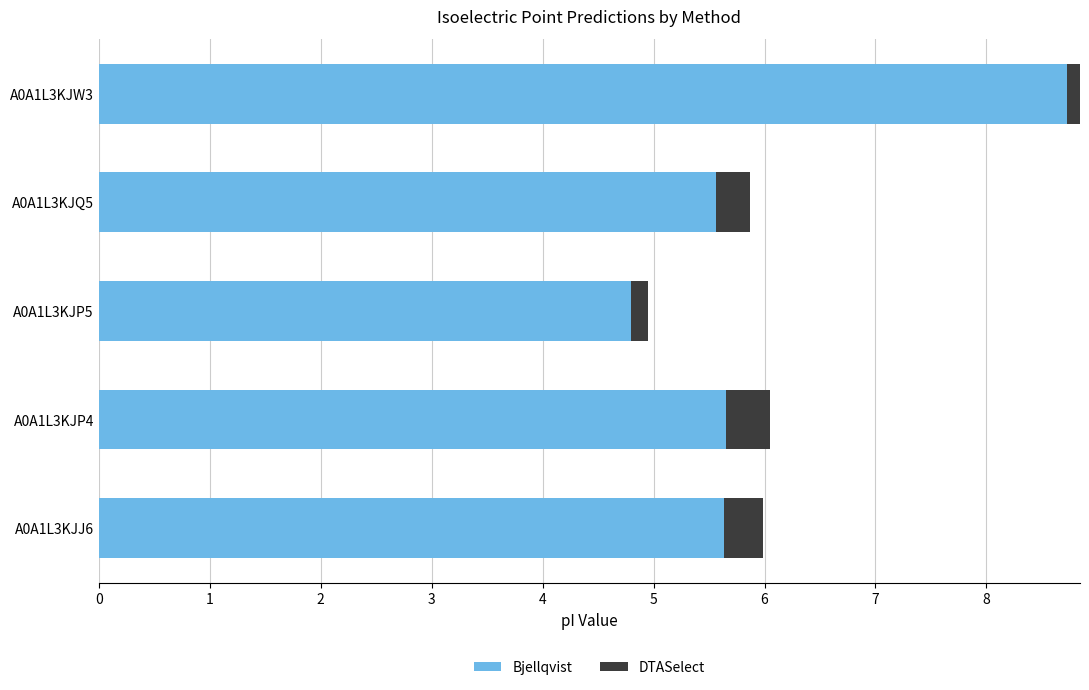

The value of DTASelect at A0A1L3KJQ5 is 0.2. True or false?

False